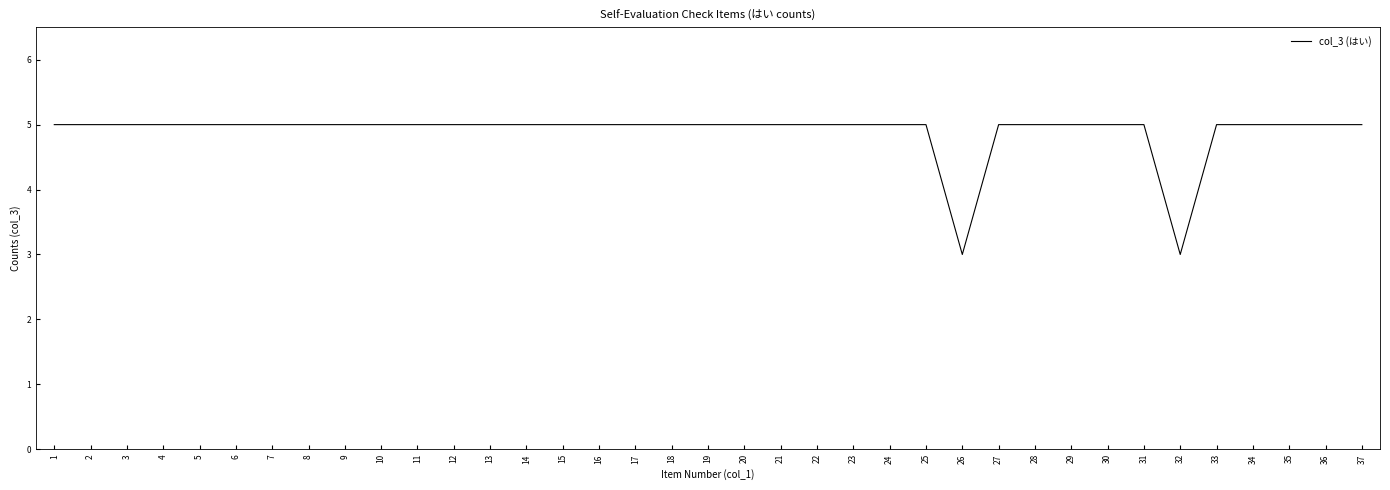

The value at 2 is 7. True or false?

False